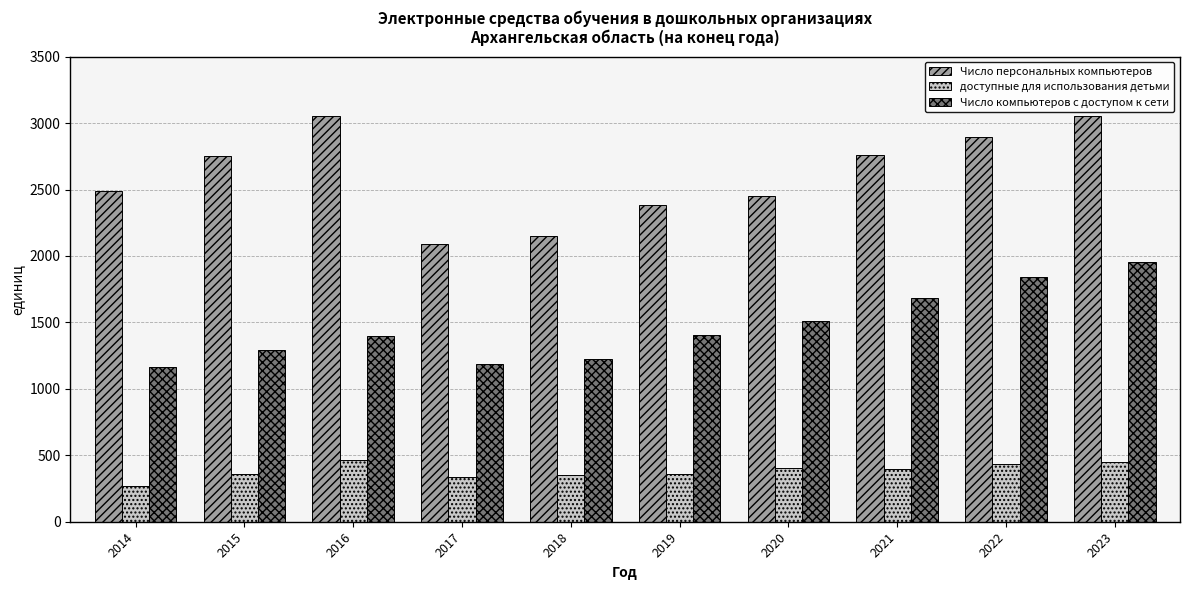

How many bars are there in total?

30